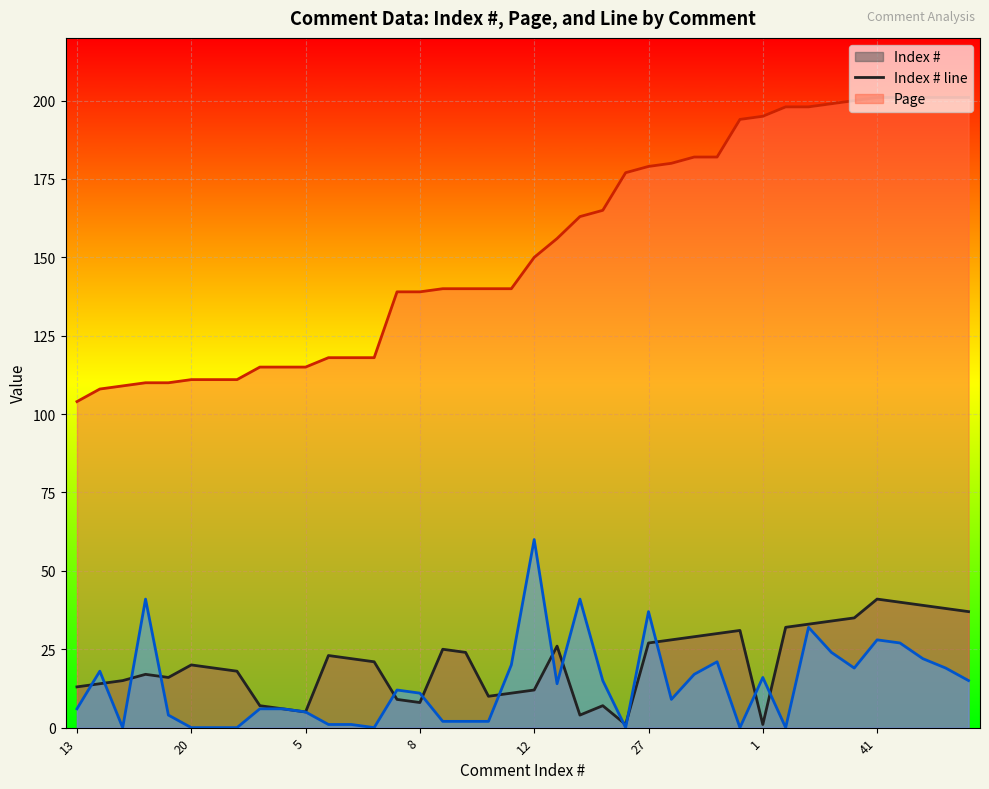

Which series has the largest total across all categories?

Page line